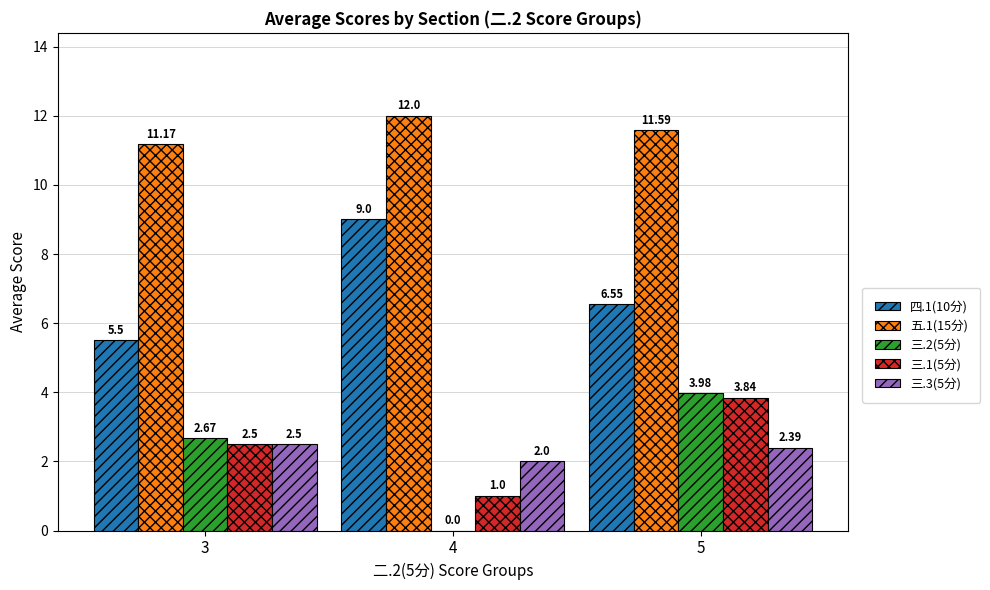

Count the 三.3(5分) values in the range 2 to 3.

3